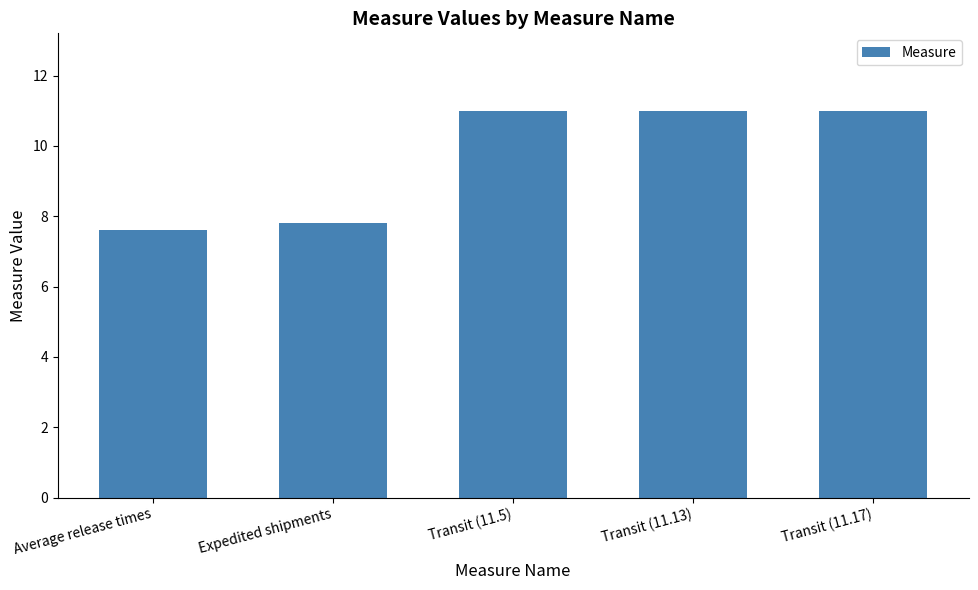

What is the label of the 1st bar from the left?

Average release times